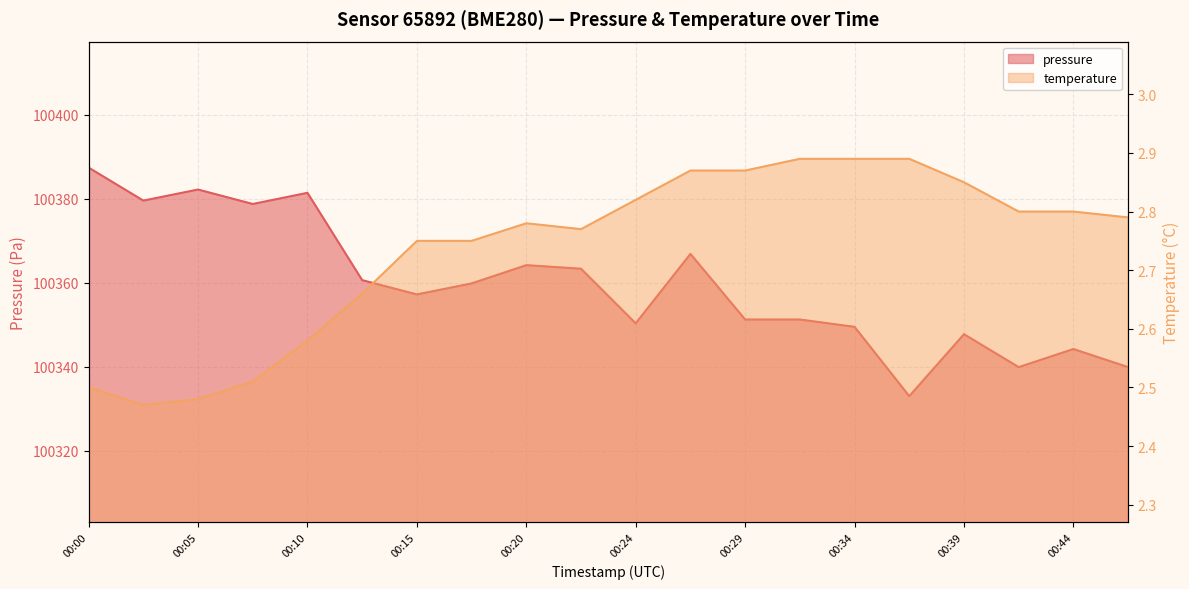

Rank the series at 00:37 from highest to lowest value.

pressure, temperature